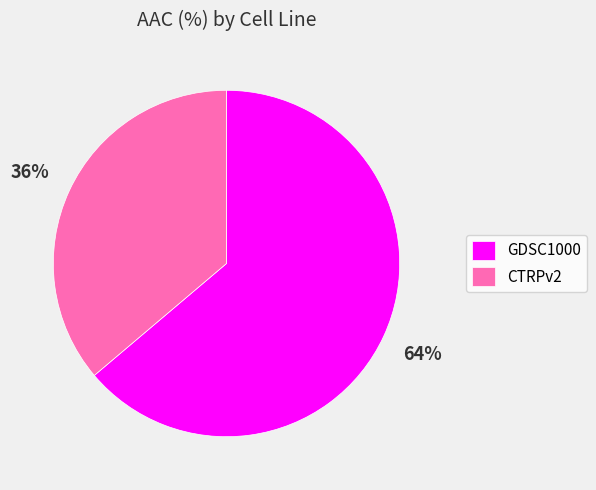

To the nearest percent, what is the average slice percentage?

50%